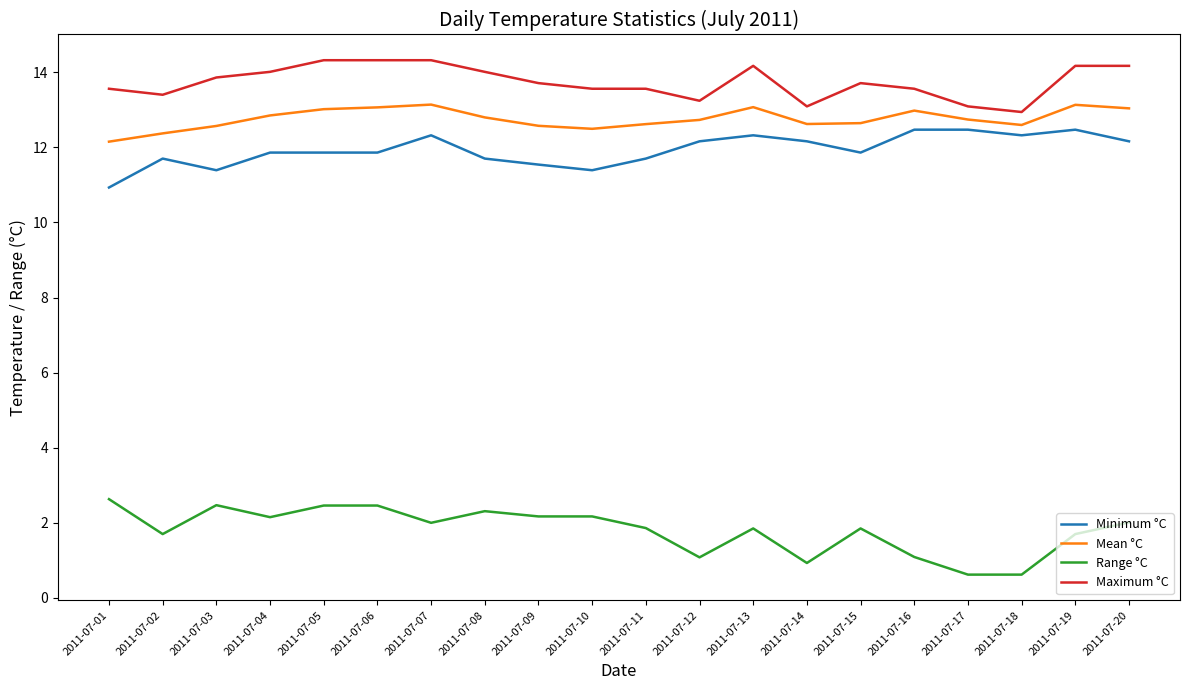

What is the sum of the Minimum °C values at 2011-07-17 and 2011-07-05?

24.3